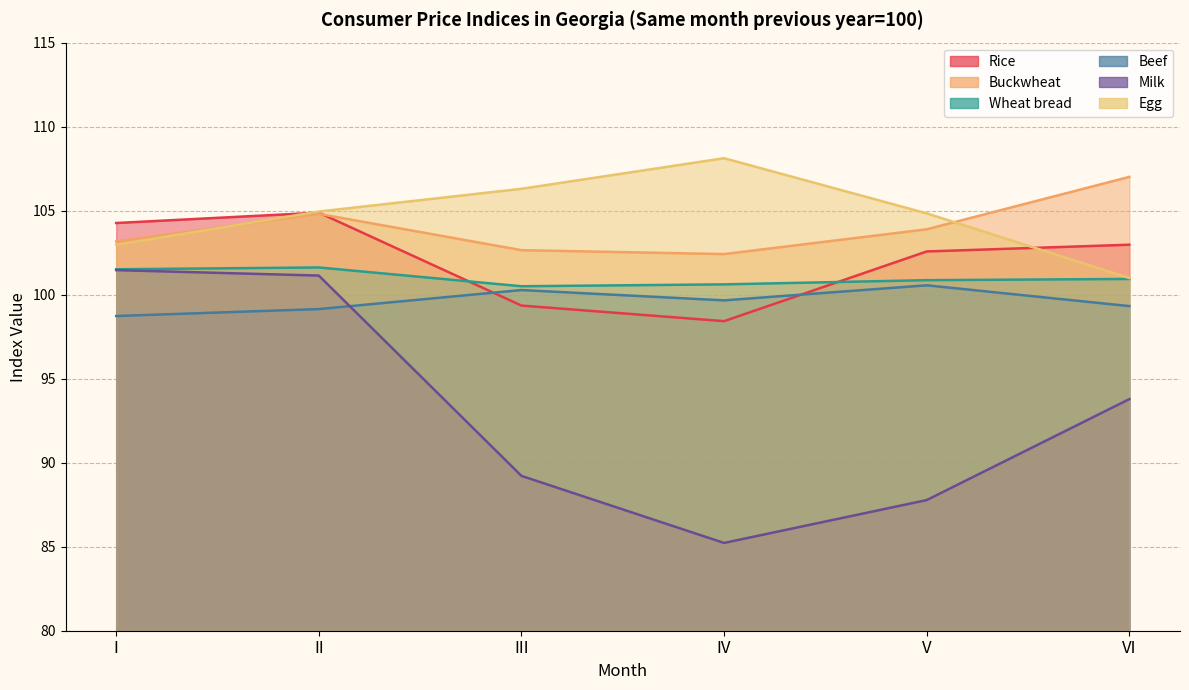

What is the value of the Egg point at the 3rd from the left?

106.3